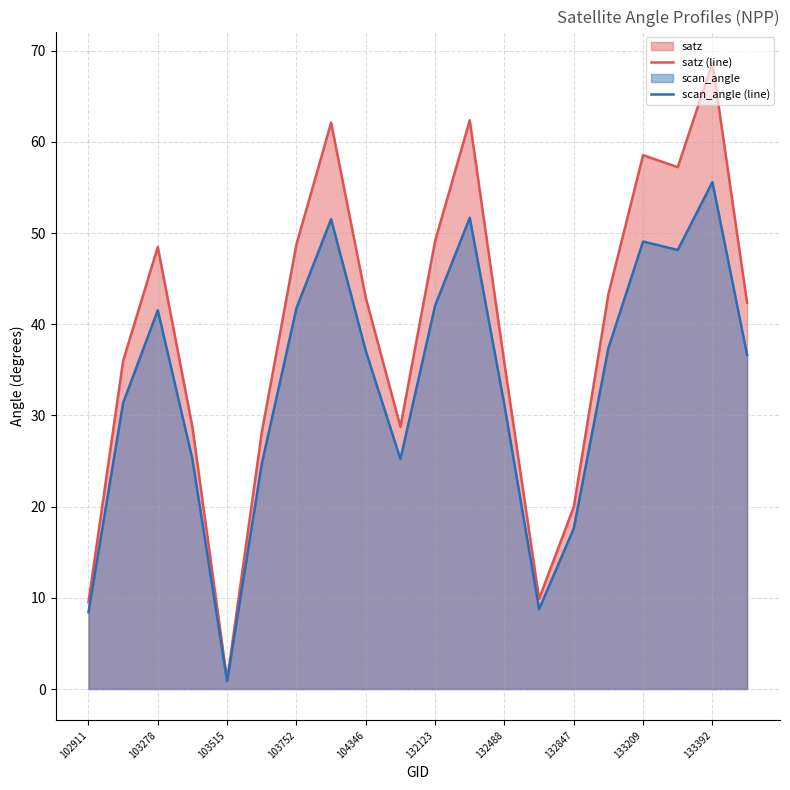

Which series has the largest range (max minus min)?

satz (line)